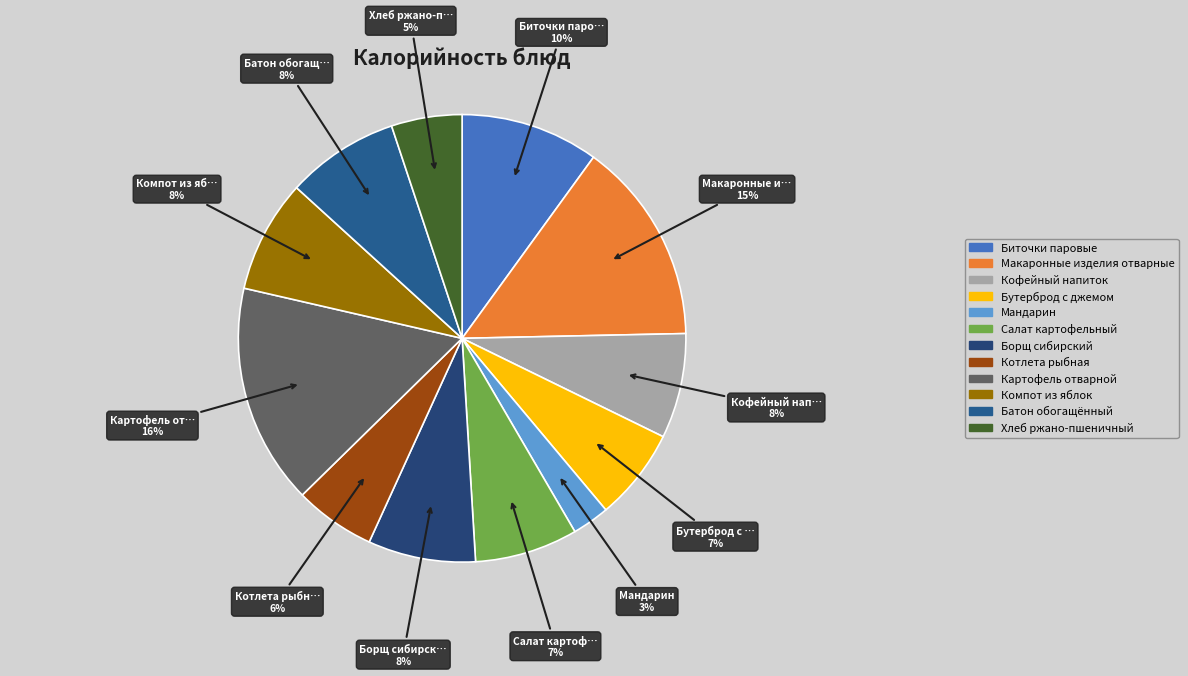

Which category has the biggest portion of the pie?

Картофель отварной